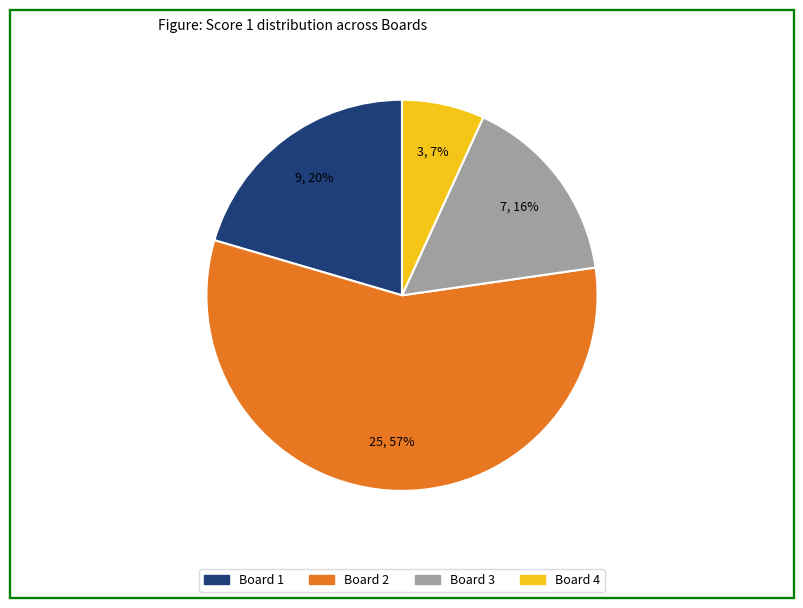

Do Board 2 and Board 4 together represent more than half of the pie?

Yes